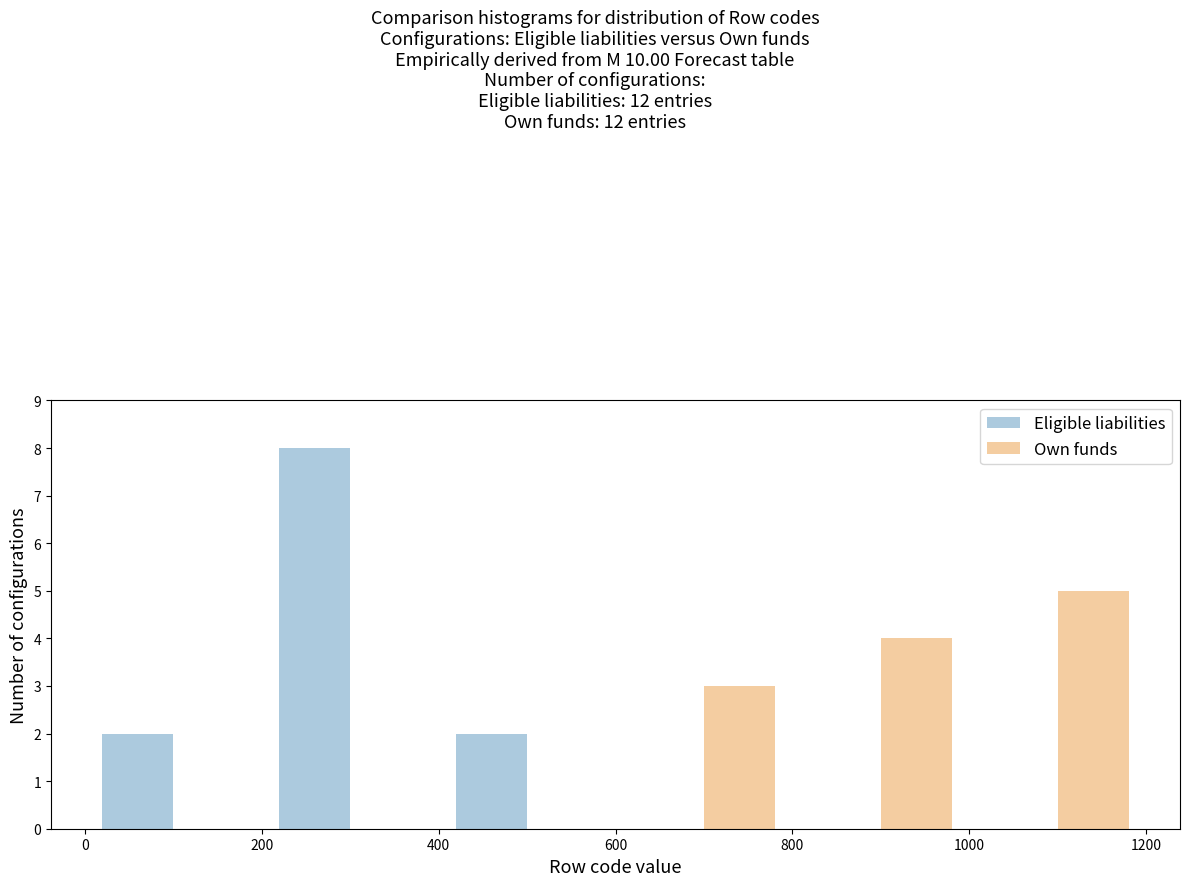

What is the height of the Eligible liabilities bar covering 400 to 600 on the x-axis? The values are not printed on the chart, so give them approximately, as read against the axis.

2